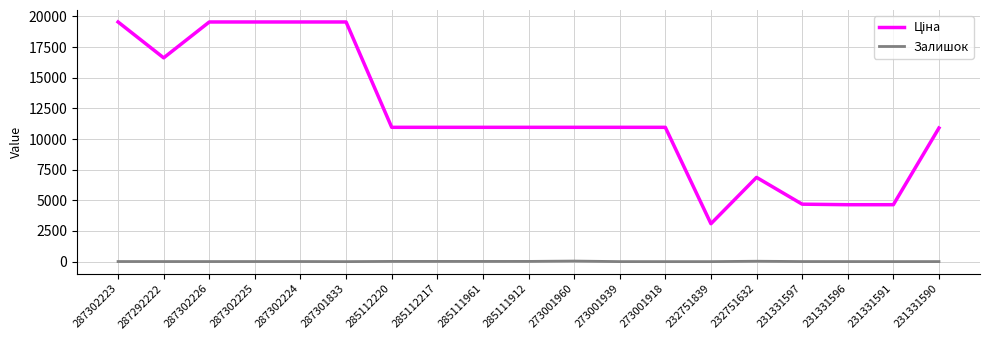

What is the maximum value shown in the chart?

19542.7